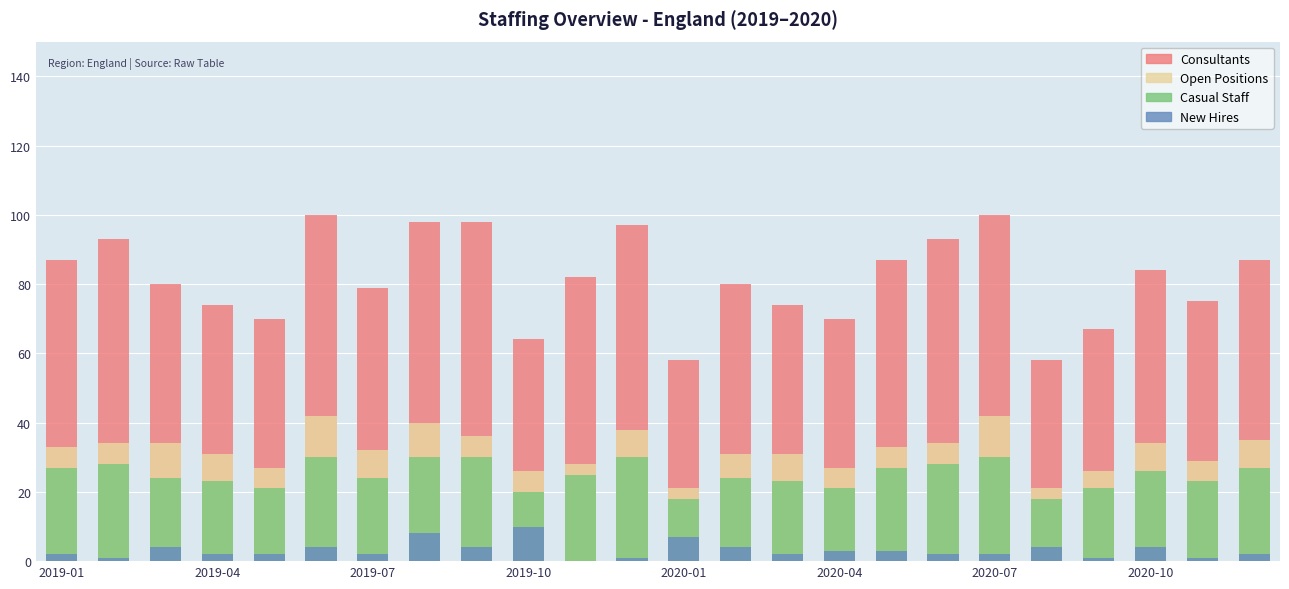

What is the maximum value shown in the chart?

100